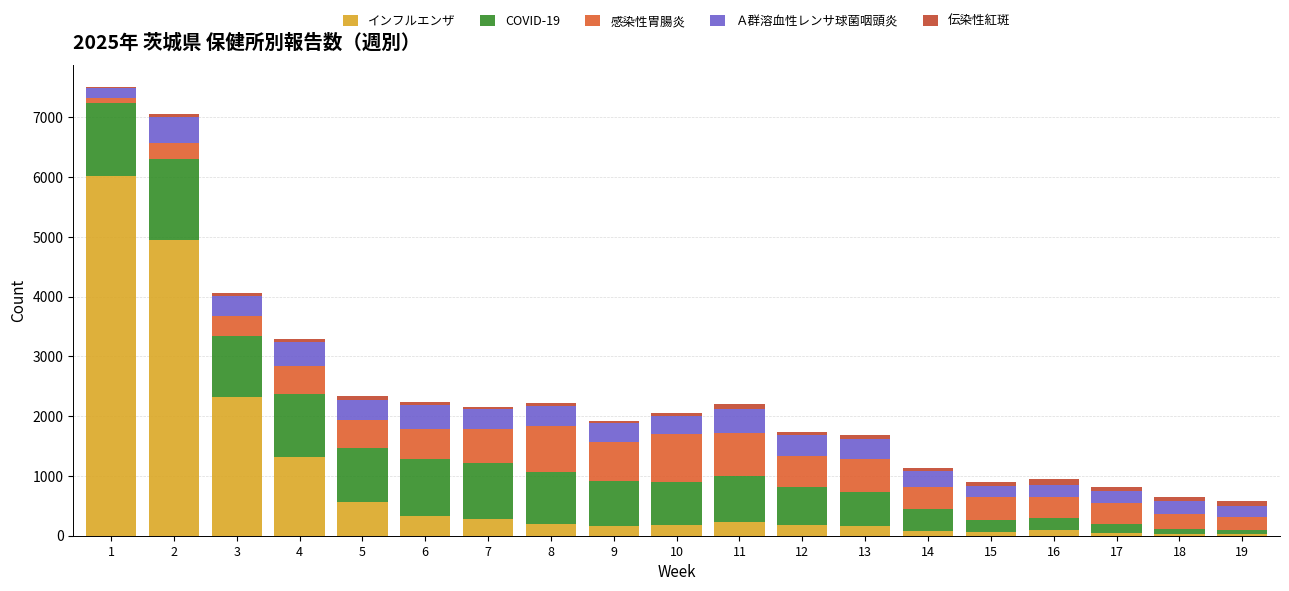

What is the sum of all 伝染性紅斑 values?

1093